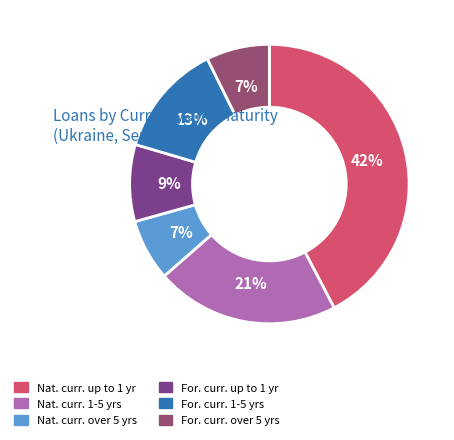

Do For. curr. 1-5 yrs and Nat. curr. 1-5 yrs together represent more than half of the pie?

No